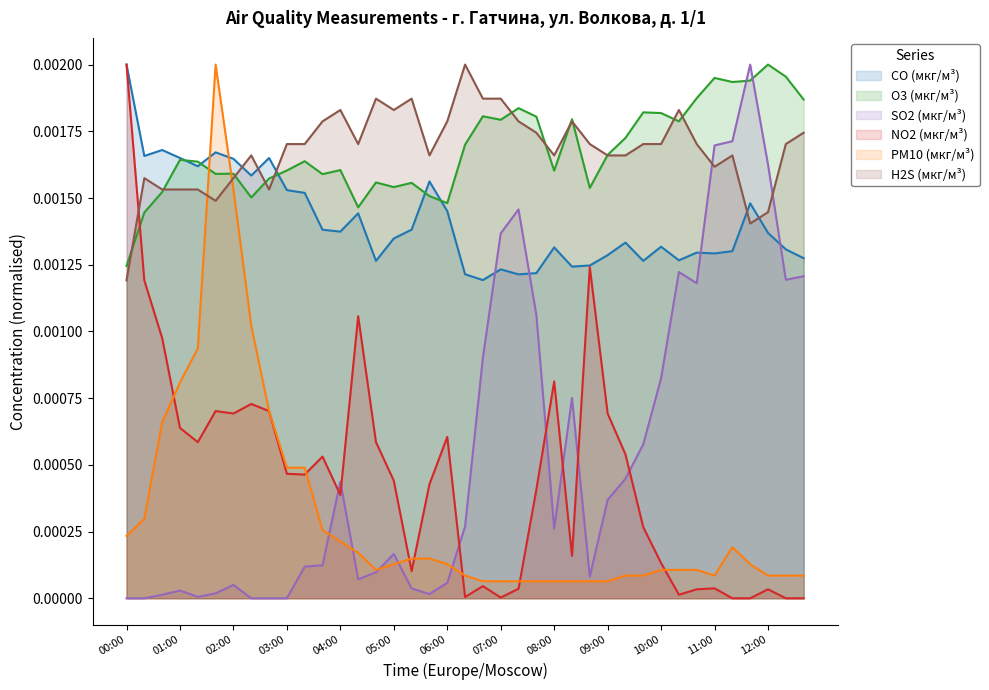

Which category has the lowest value across all series?

00:00